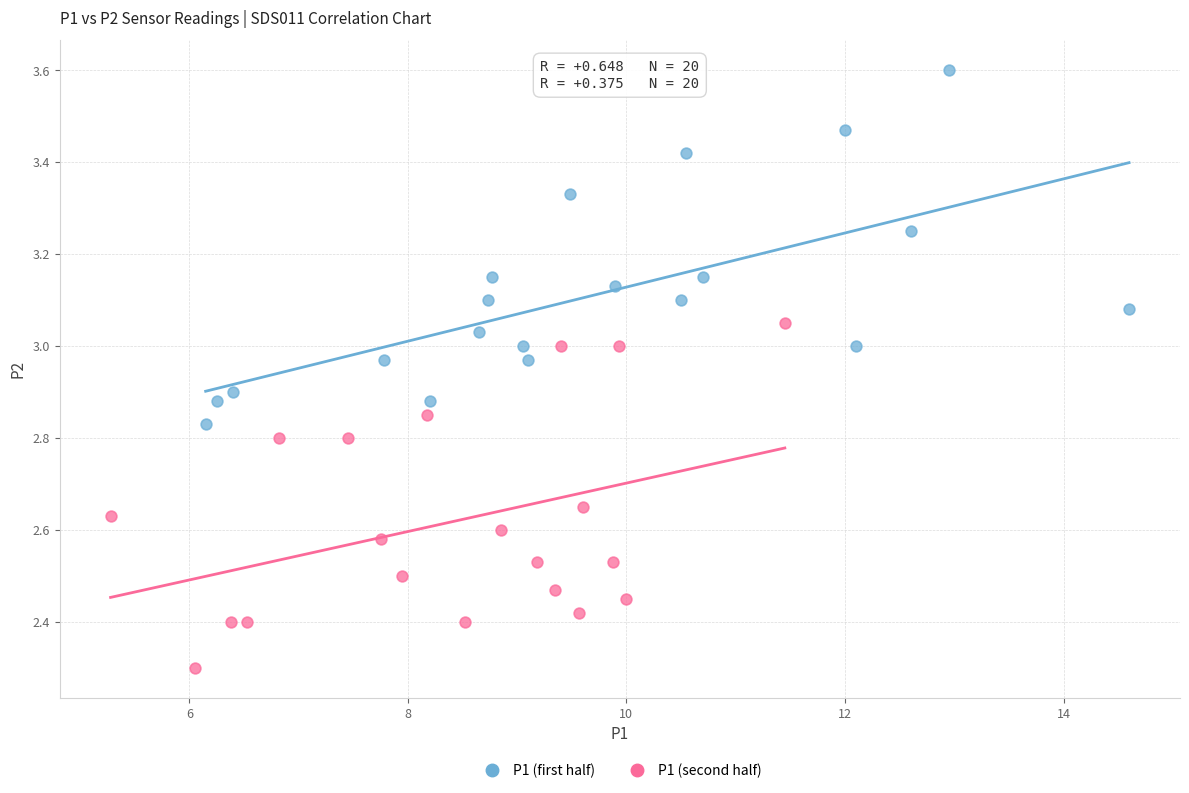

What are all the series names shown in the legend?

P1 (first half), P1 (second half)